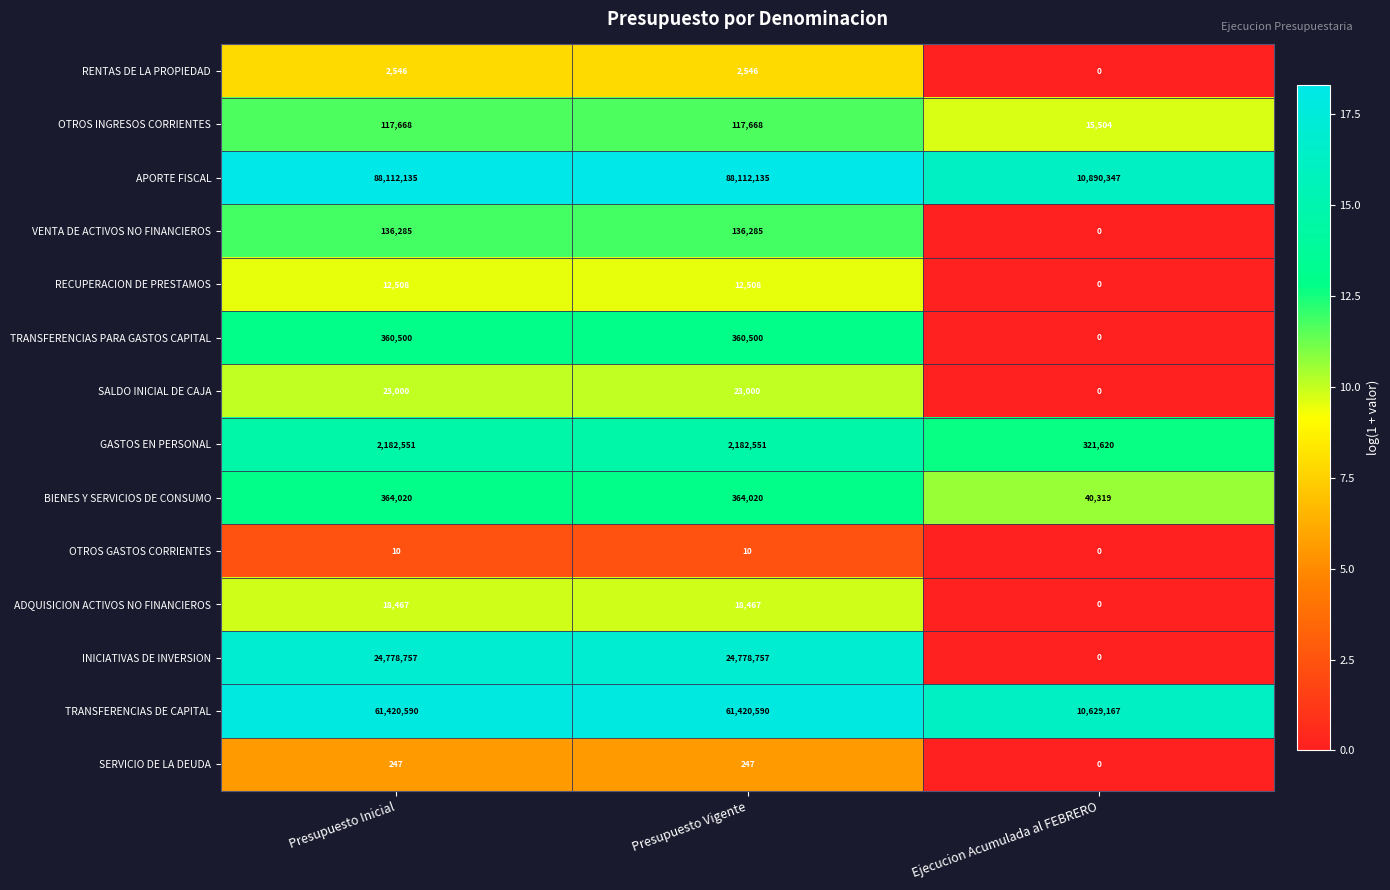

Which series has the largest total across all categories?

APORTE FISCAL